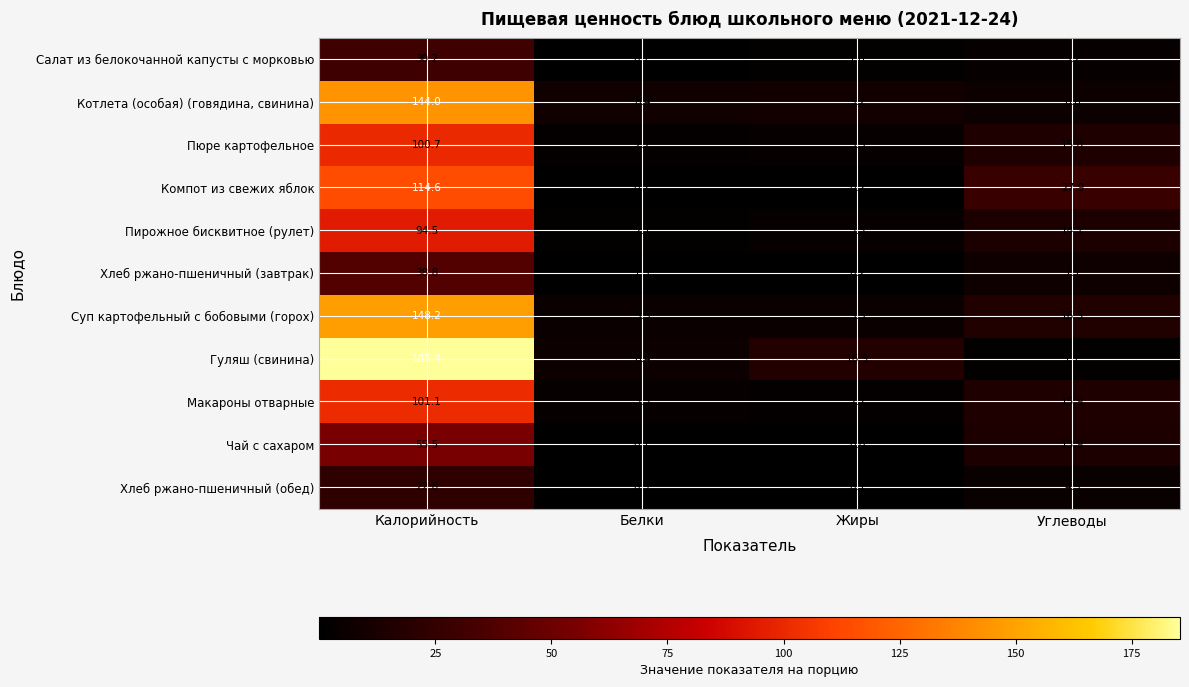

How many series are shown in this chart?

11